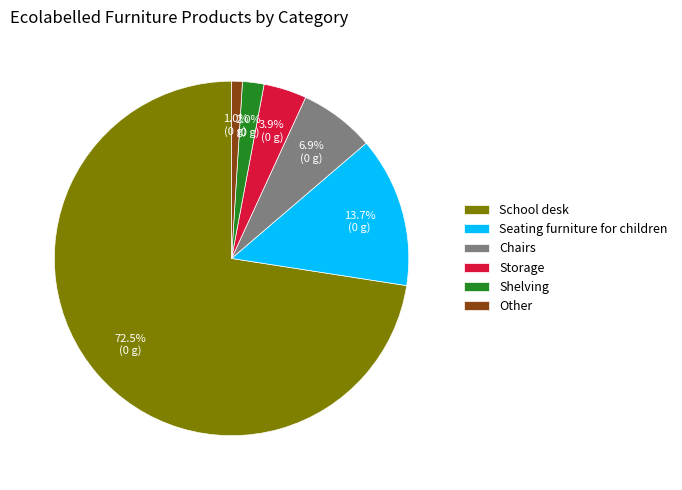

How much of the chart is everything except Seating furniture for children?

86.3%